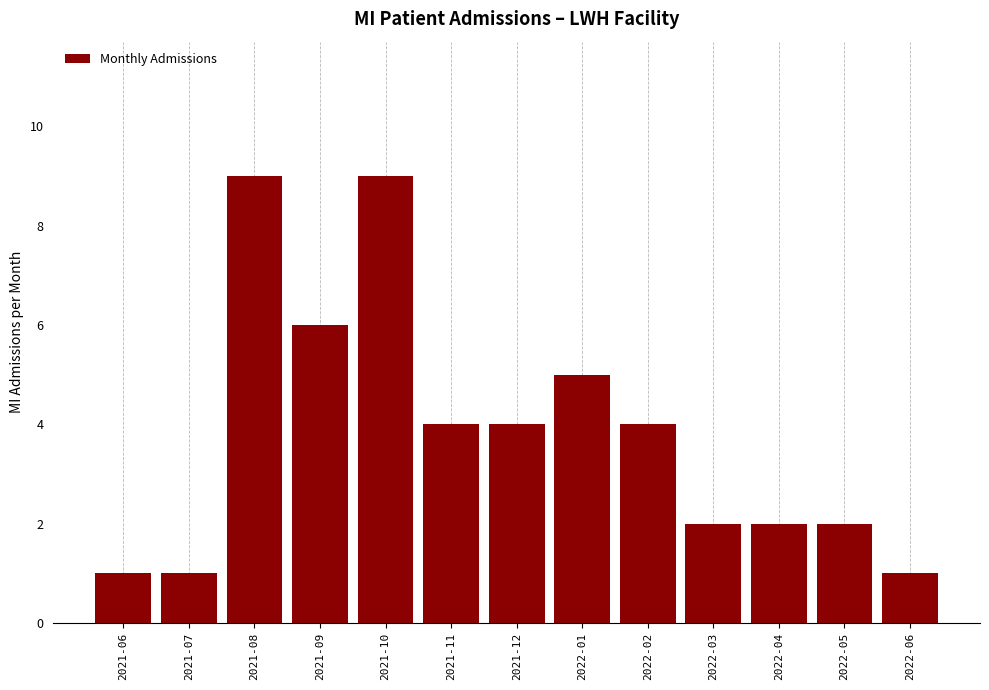

How many distinct data groups are displayed?

1